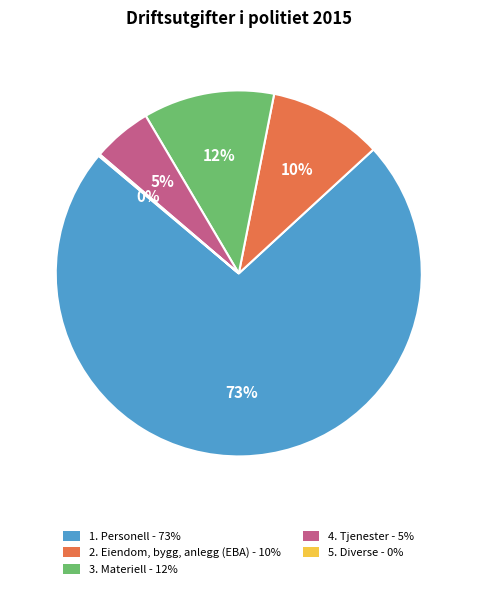

Is the sum of 1. Personell - 73% and 4. Tjenester - 5% greater than half?

Yes